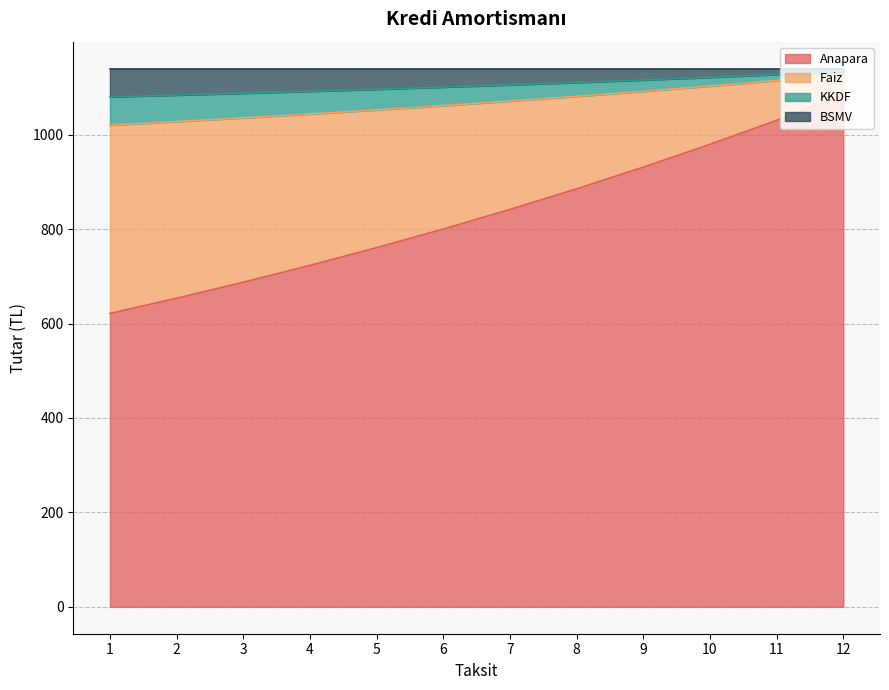

True or false: Anapara has more than 1 interior local peaks.

False